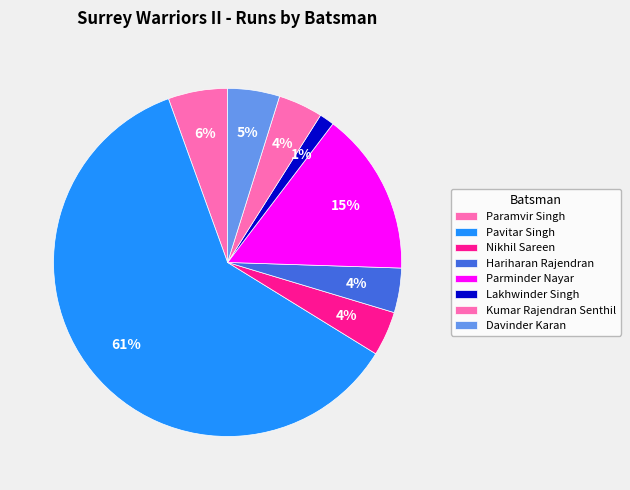

Which slice is the largest?

Pavitar Singh